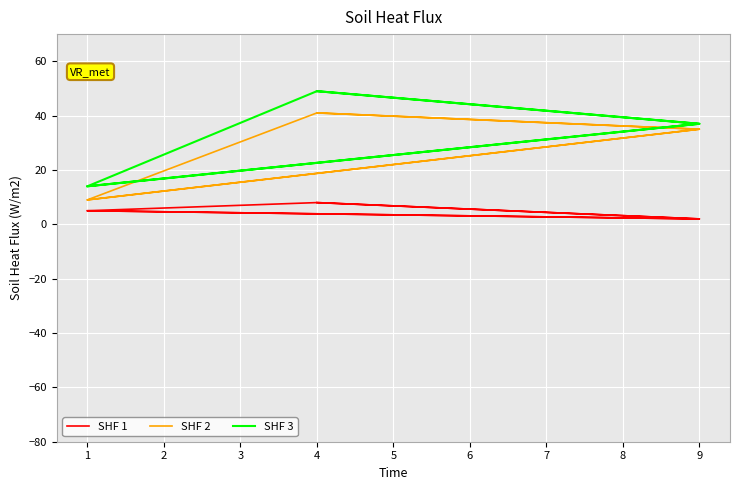

What is the difference between the maximum and minimum values in the SHF 3 series?

35